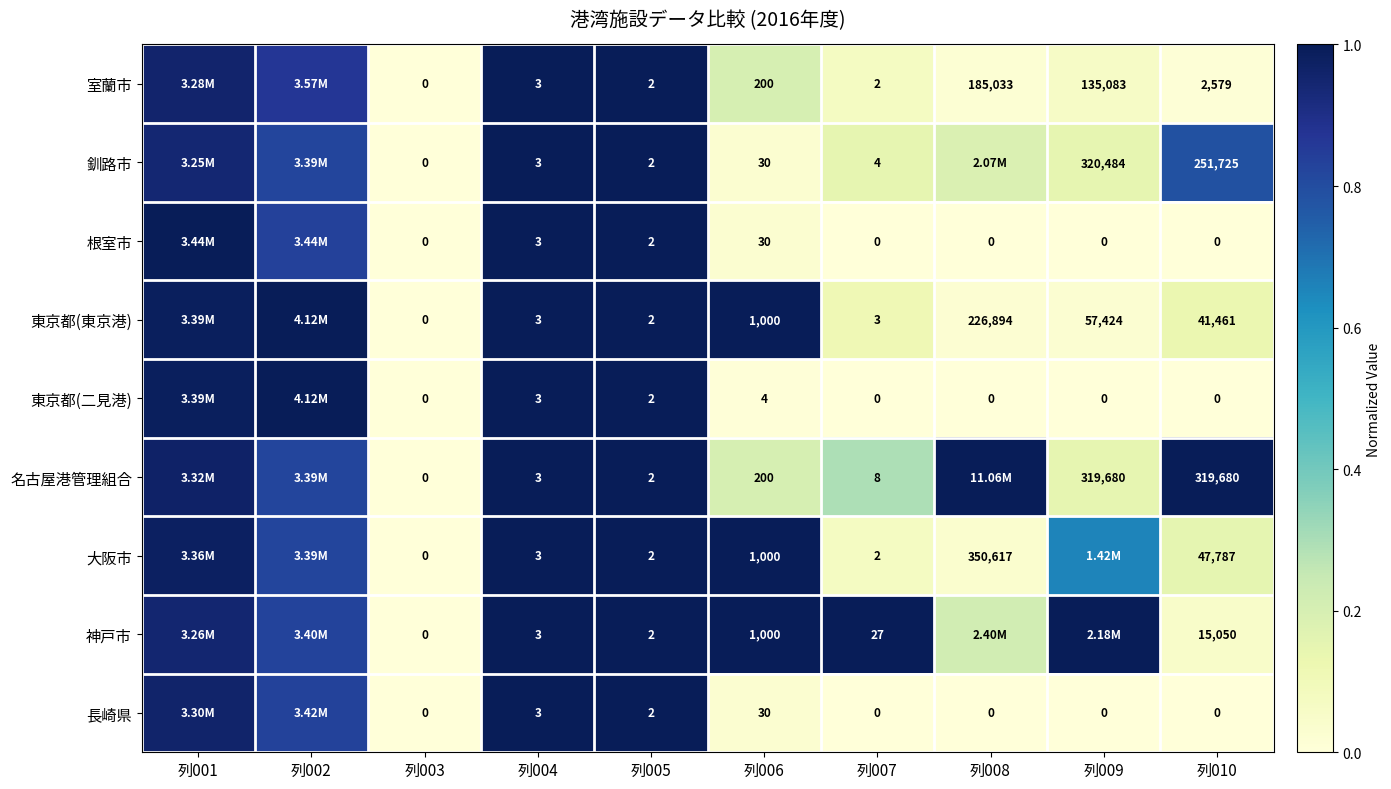

Which series changed the most between 列003 and 列010?

名古屋港管理組合